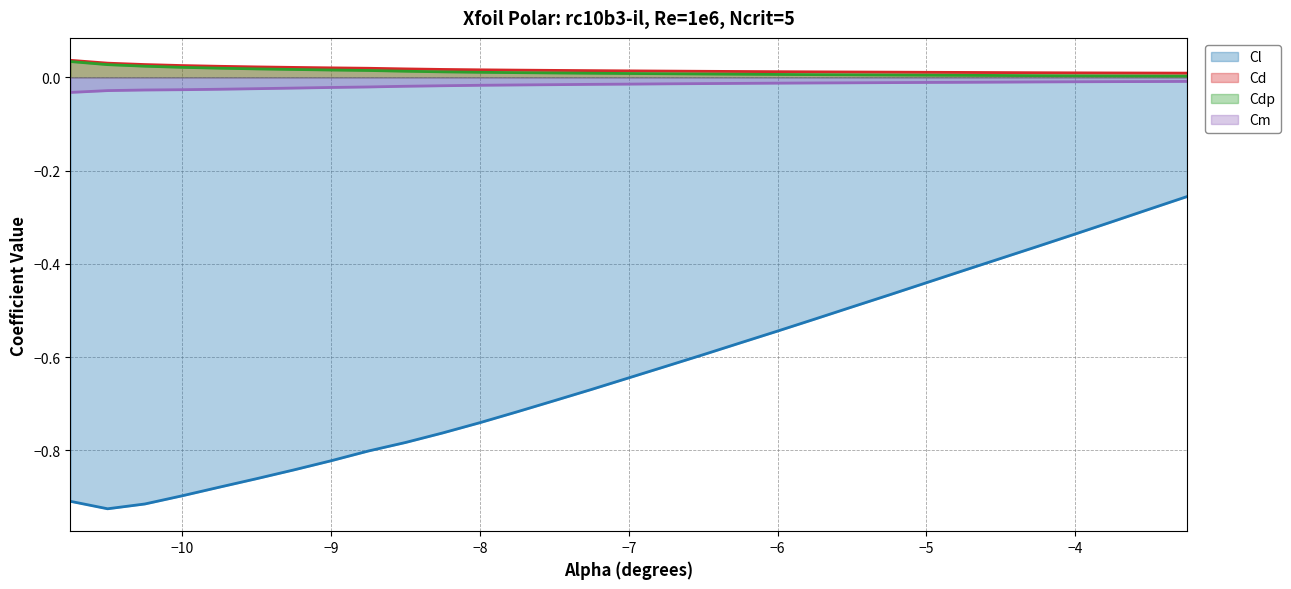

At which category is the sum across all series the highest?

-3.25